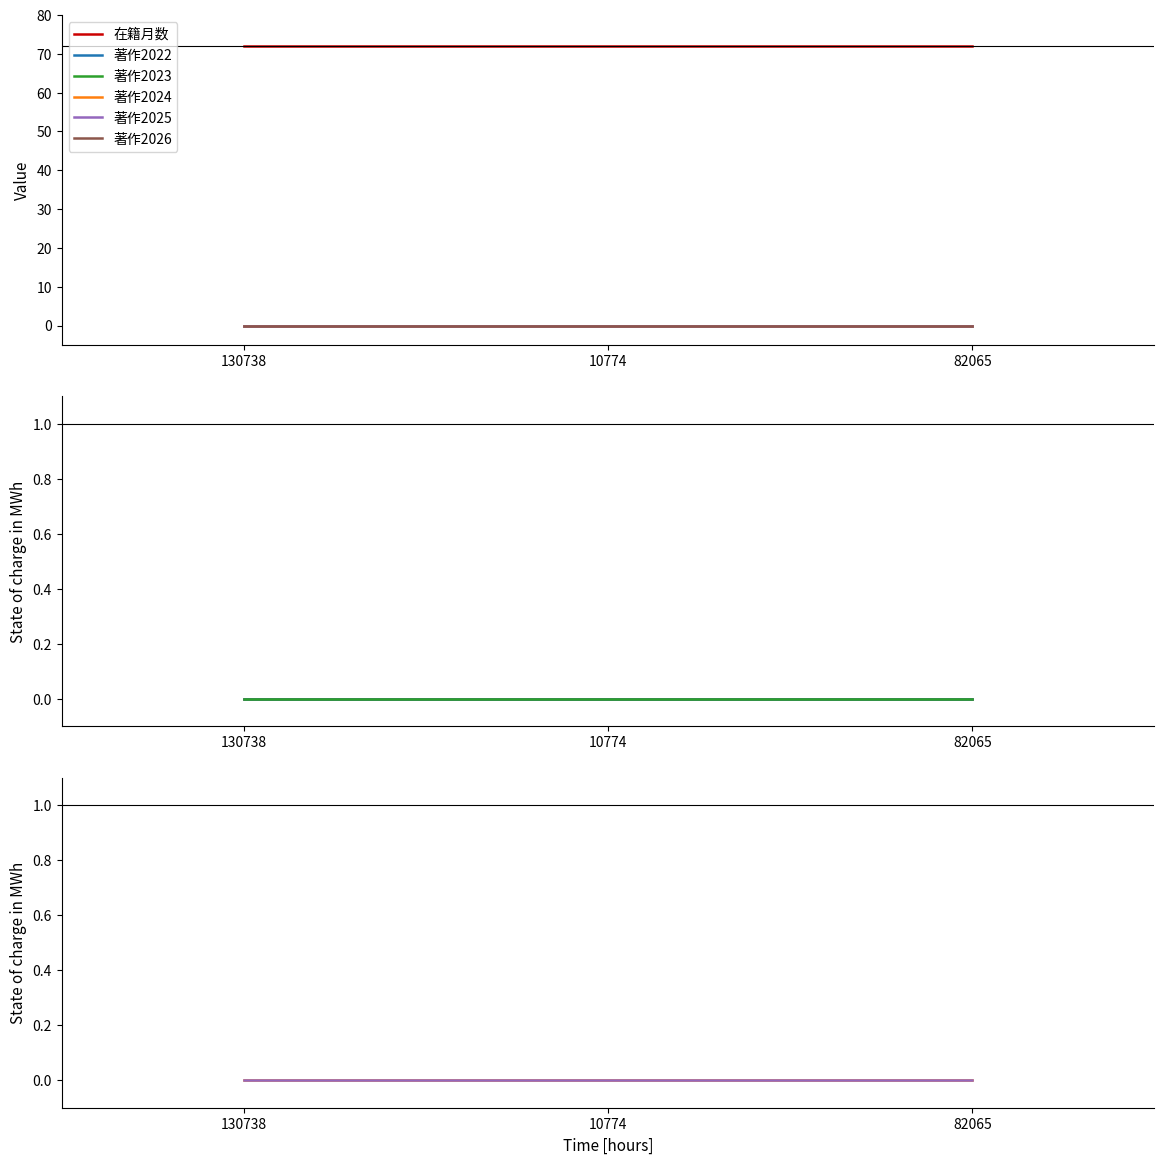

What is the label of the 2nd point from the left?

10774